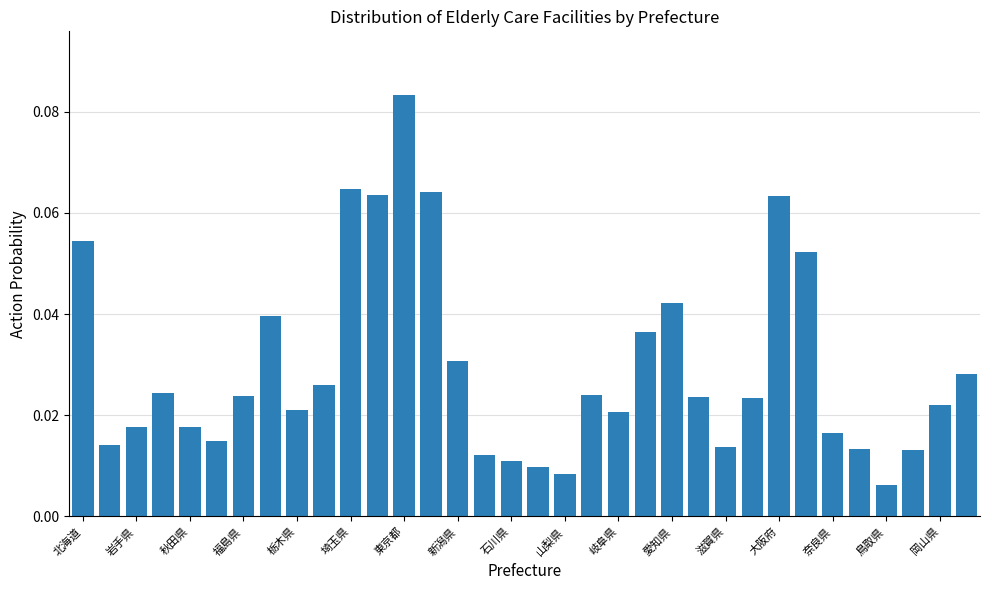

What is the sum of all values?

1.0